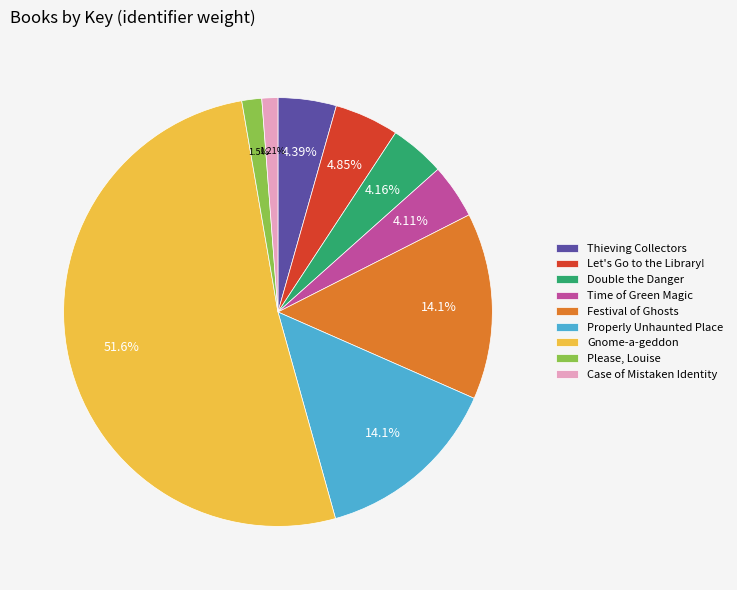

To the nearest percent, what is the combined percentage of Festival of Ghosts and Properly Unhaunted Place?

28%